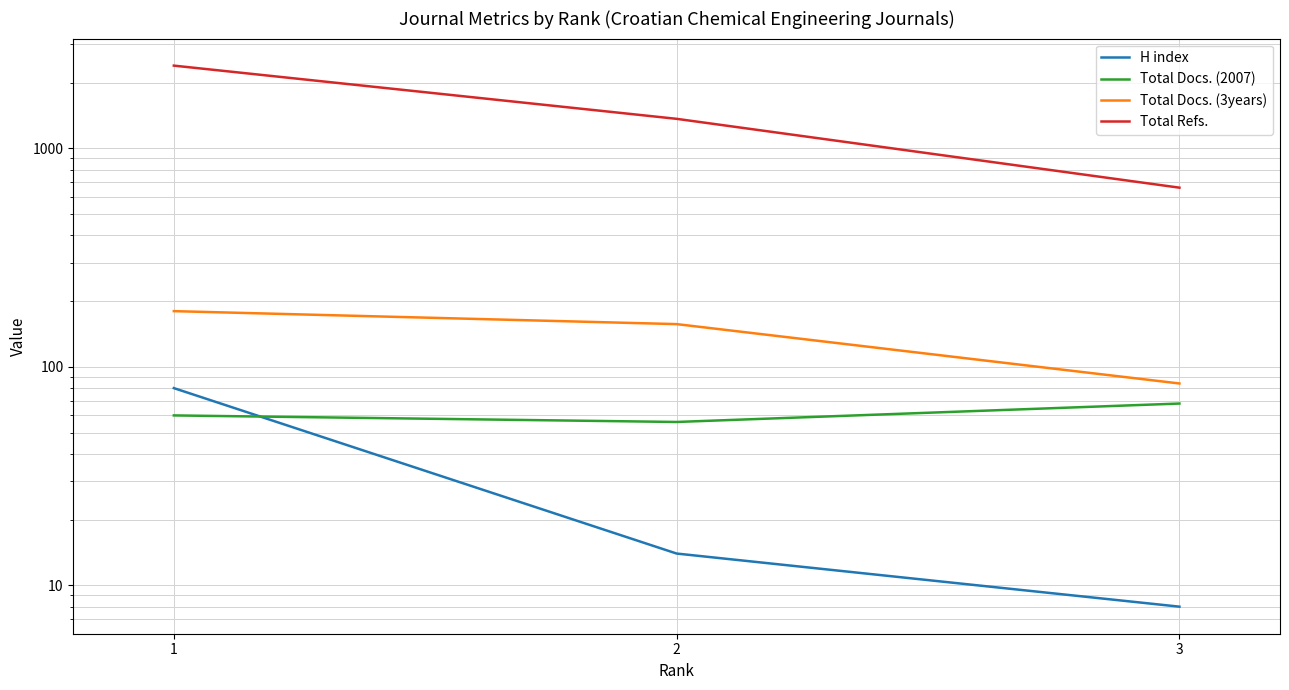

Which has a higher value, 1 or 3?

1